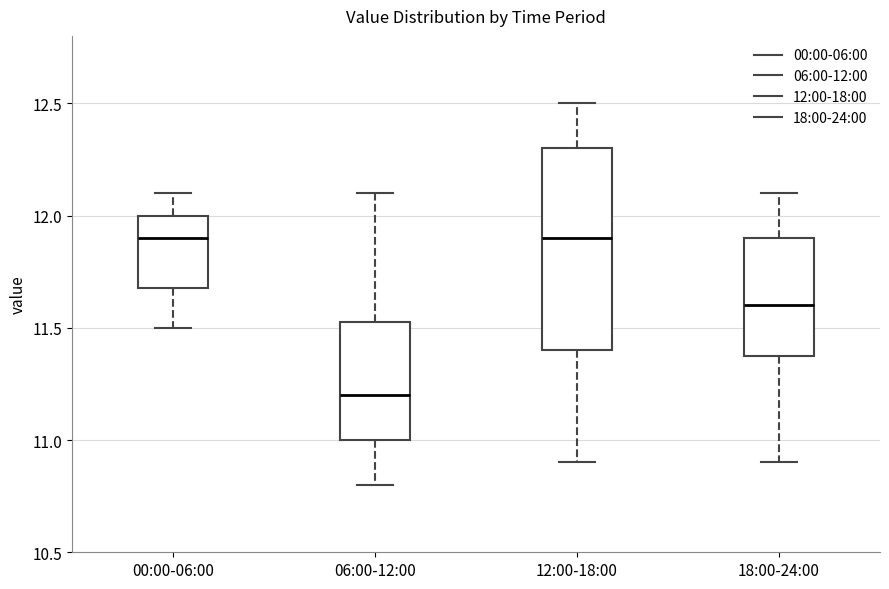

Reading left to right, read every box against the y-axis: the position of its median line, the range the box covers, and the ends of its whiskers. The values are not printed on the chart, so give them approximately, as read against the axis.

00:00-06:00: median 11.90, box 11.70 to 12.00, whiskers 11.50 to 12.10
06:00-12:00: median 11.20, box 11.00 to 11.55, whiskers 10.80 to 12.10
12:00-18:00: median 11.90, box 11.40 to 12.30, whiskers 10.90 to 12.50
18:00-24:00: median 11.60, box 11.40 to 11.90, whiskers 10.90 to 12.10